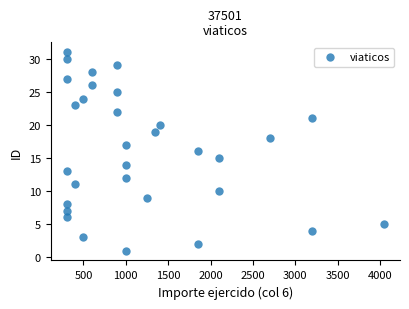

What is the range of X values (max minus min)?

3750